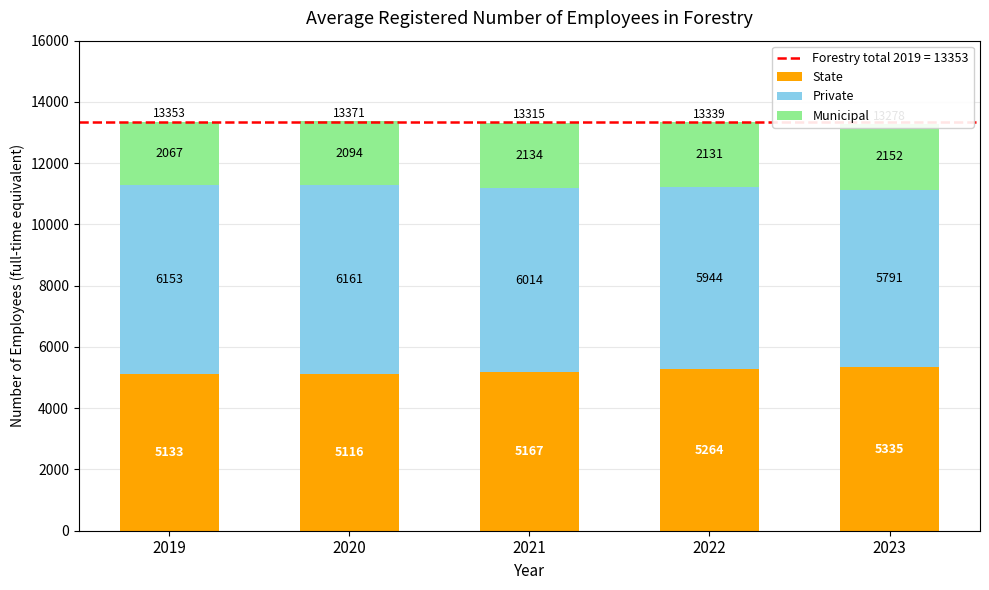

What is the value of the Private bar at the 3rd from the left?

6014